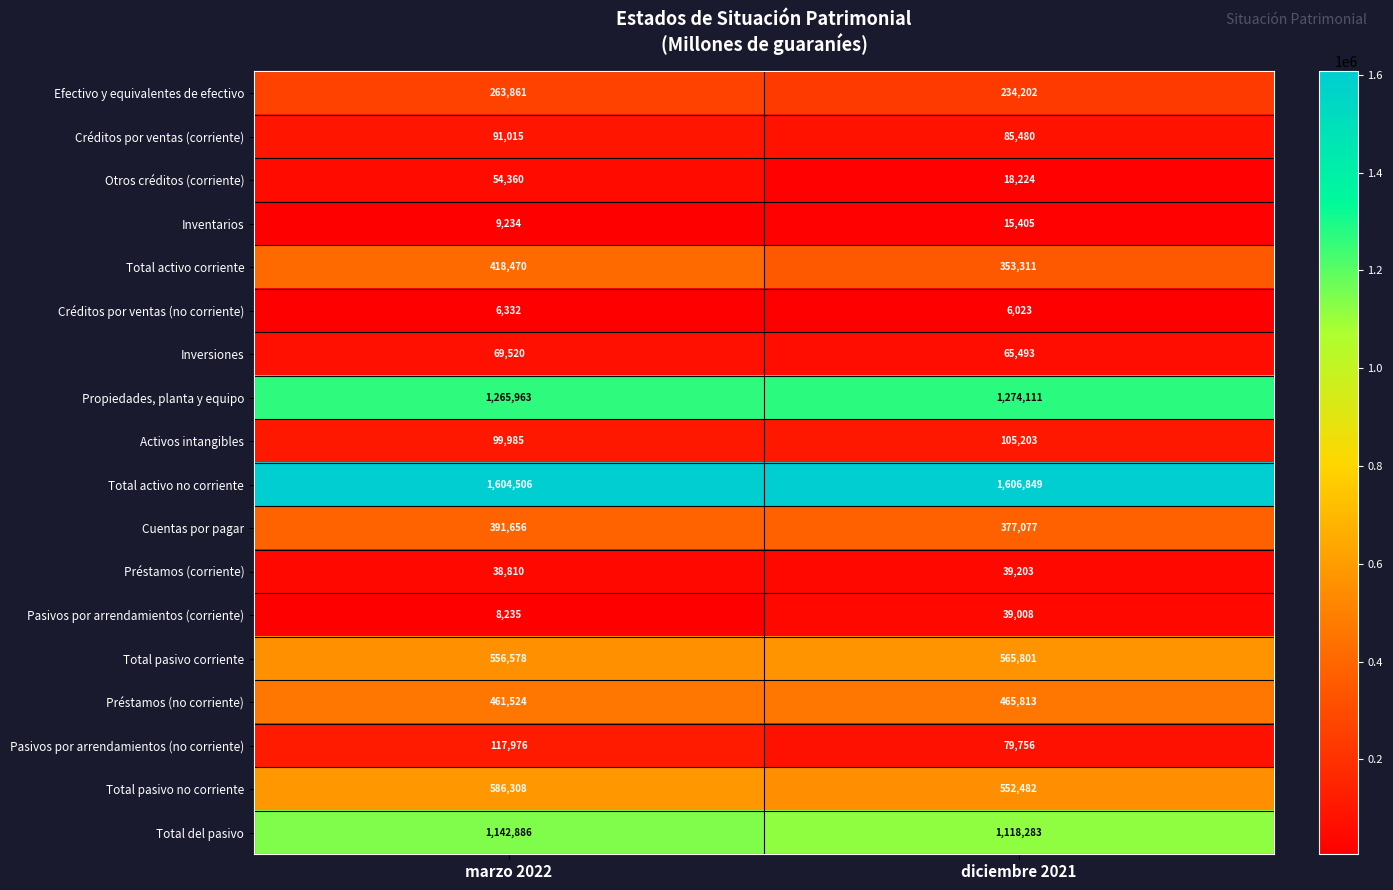

At which category is the sum across all series the highest?

marzo 2022